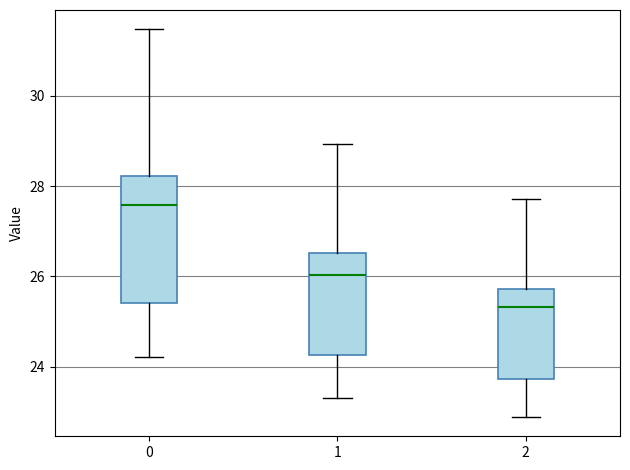

Where is the upper edge of the box at x = 0 on the y-axis? The values are not printed on the chart, so give them approximately, as read against the axis.

28.2